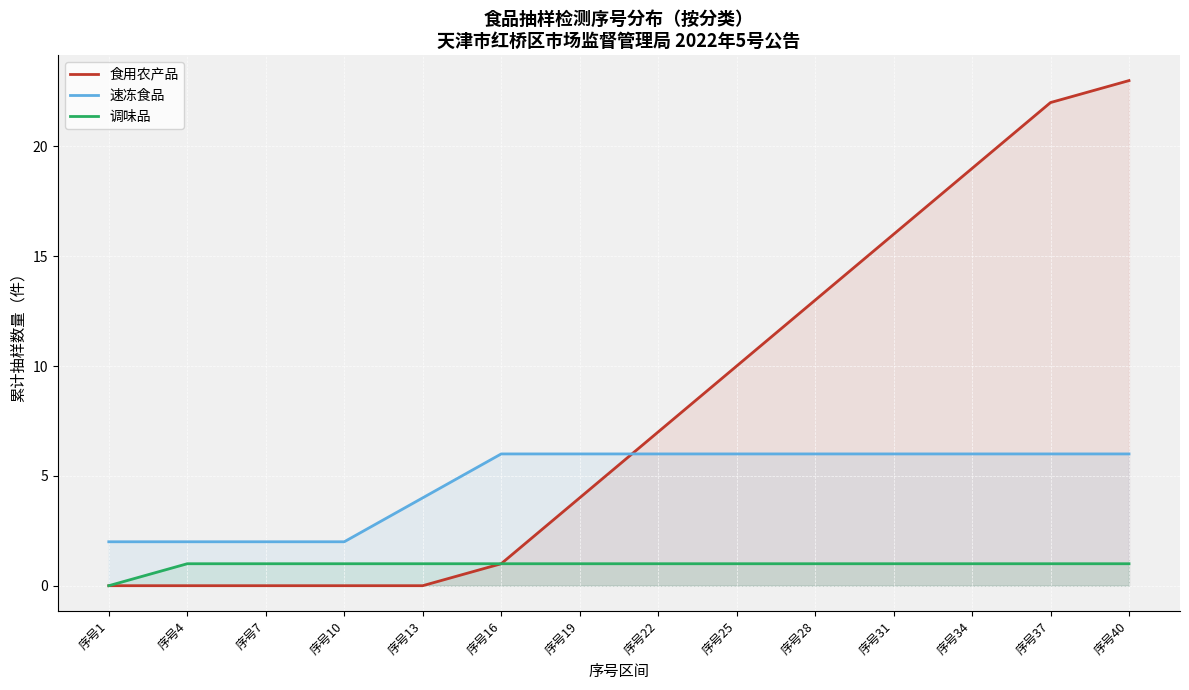

The value of 食用农产品 at 序号4 is 0. True or false?

True